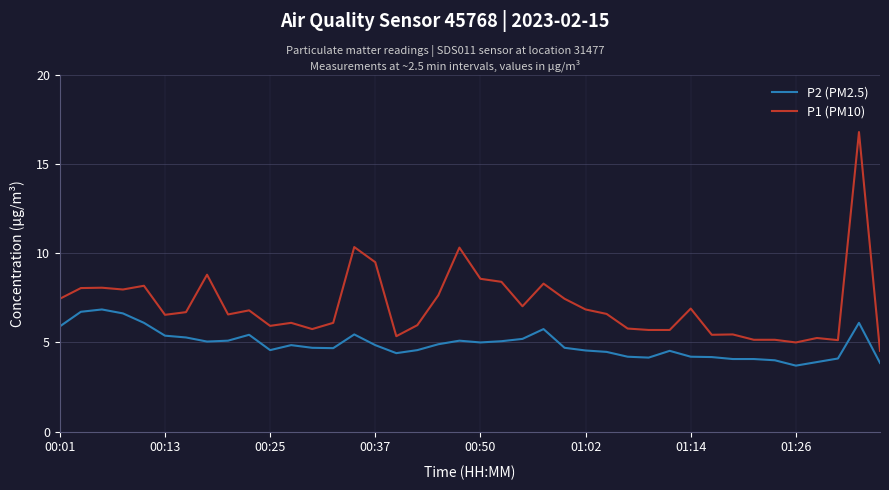

Count the number of data series in this chart.

2